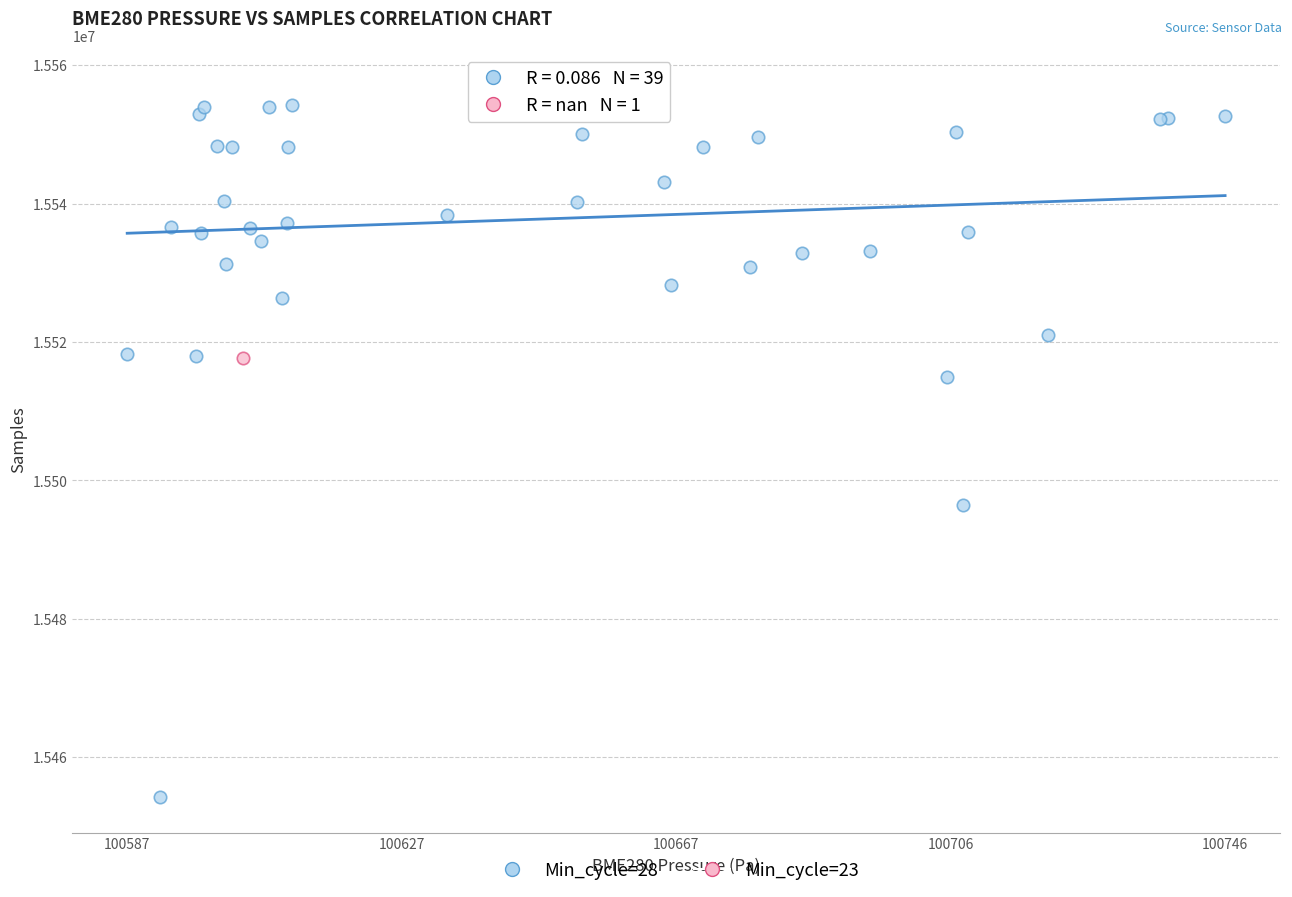

What are all the series names shown in the legend?

Min_cycle=28, Min_cycle=23